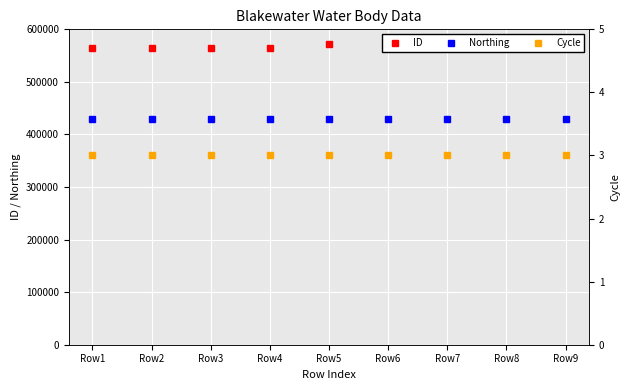

Reading left to right, transcribe all the data shown in this chart.

ID: 565026	565025	565024	565023	572193	565032	565031	572192	565030
Northing: 429075	429075	429075	429075	429075	429075	429075	429075	429075
Cycle: 3	3	3	3	3	3	3	3	3